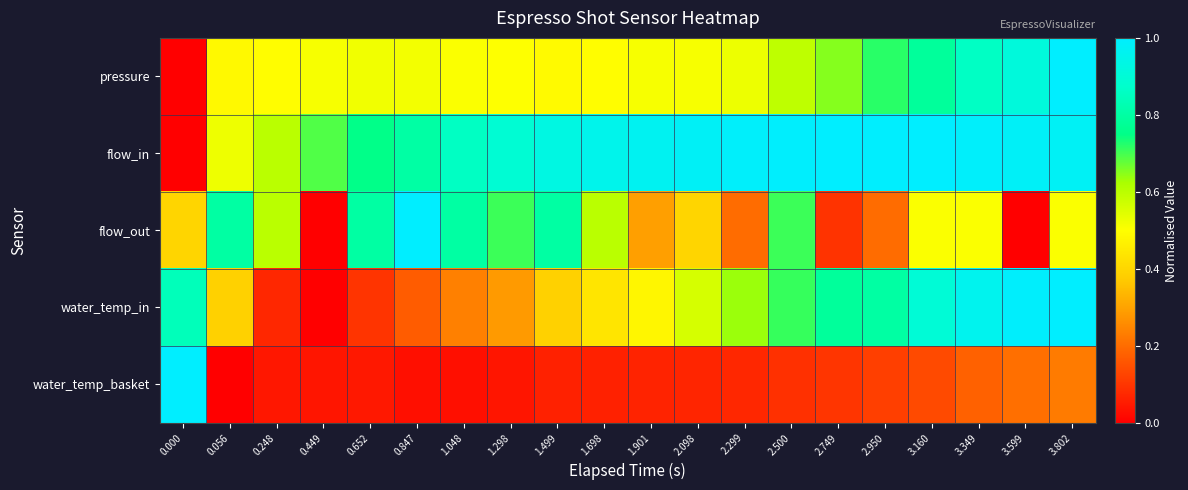

At how many categories does at least one series exceed 0?

20